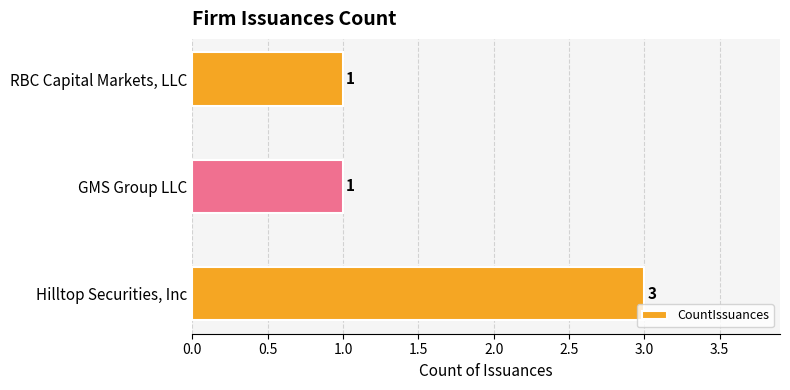

What is the sum of the values at Hilltop Securities, Inc and GMS Group LLC?

4